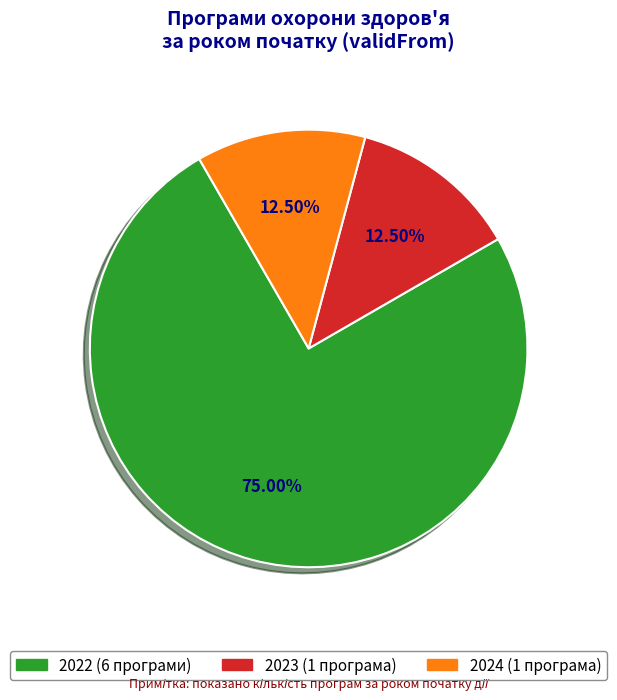

Does any single category account for the majority?

Yes